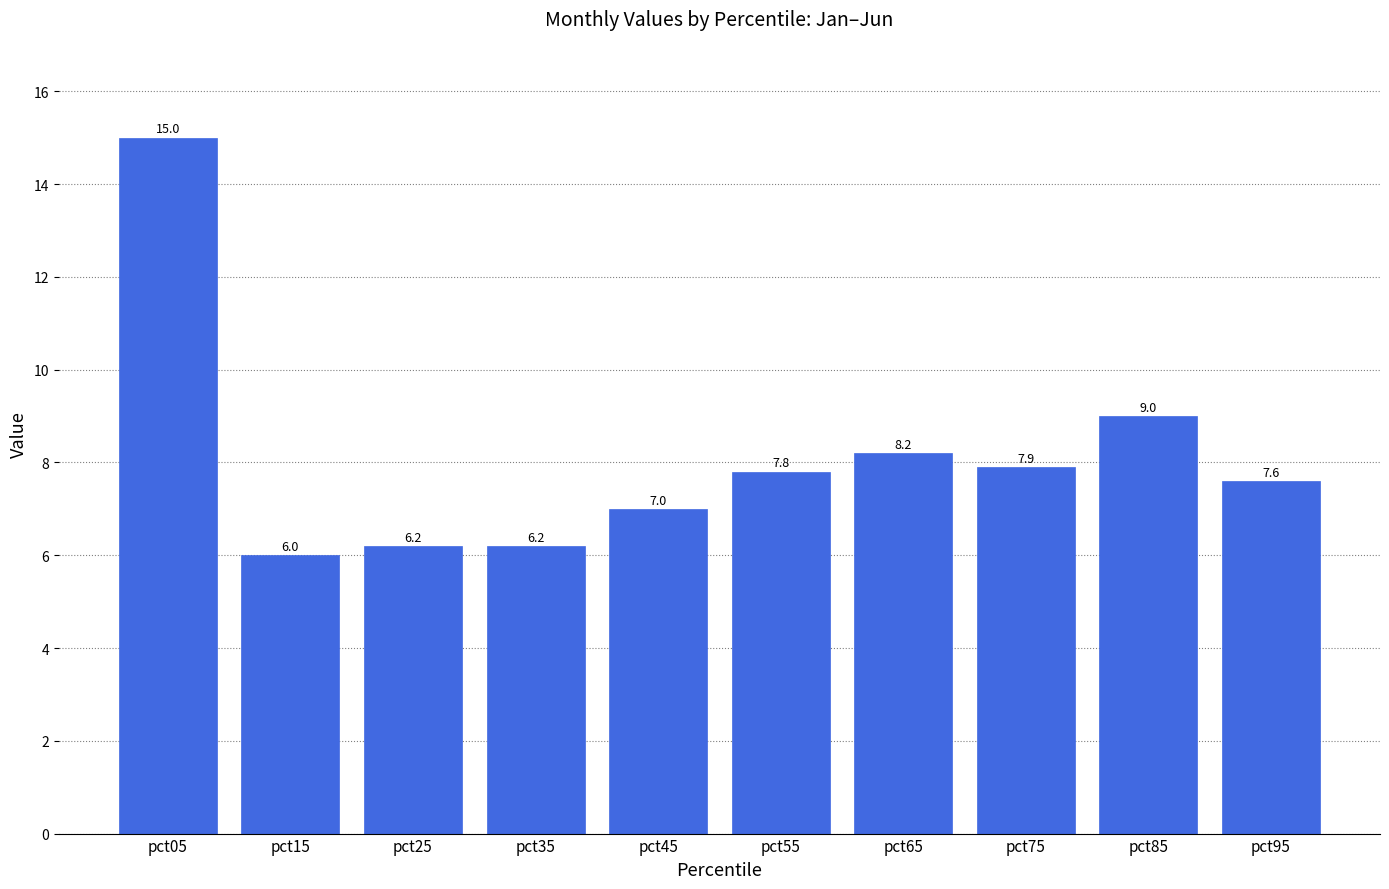

How many values are below 7?

3